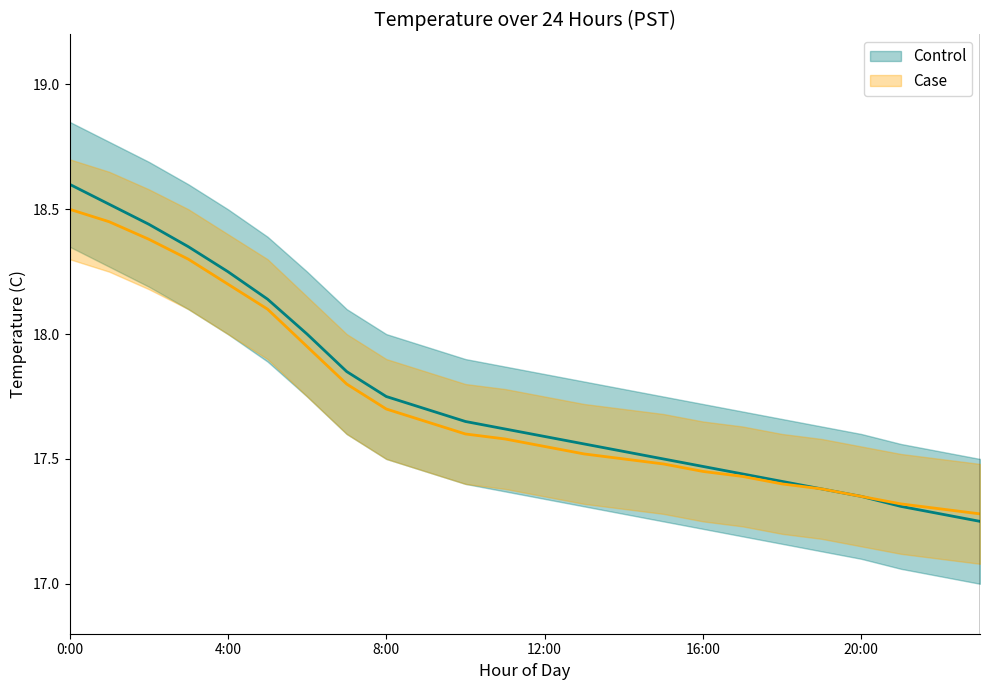

Between 4:00 and 8, which series saw the biggest shift?

Control